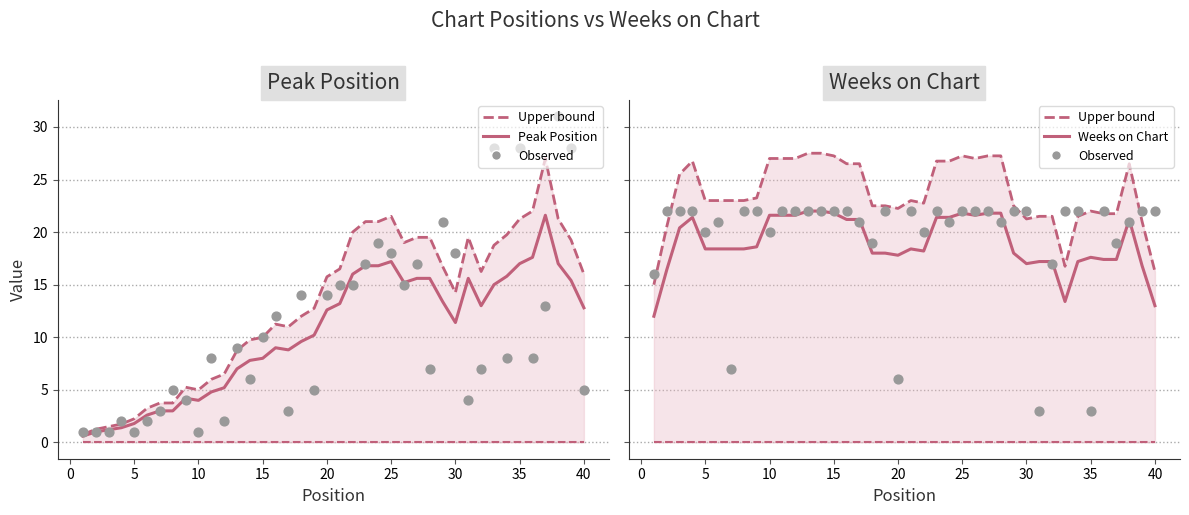

Which series contains the highest Y value?

Upper bound